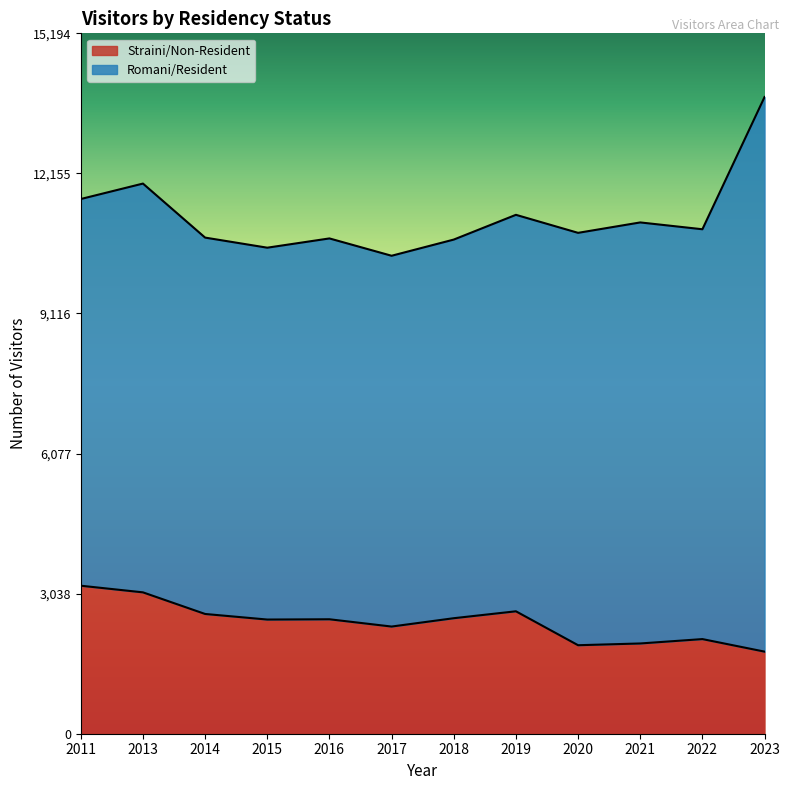

How many values are below 2483?

6